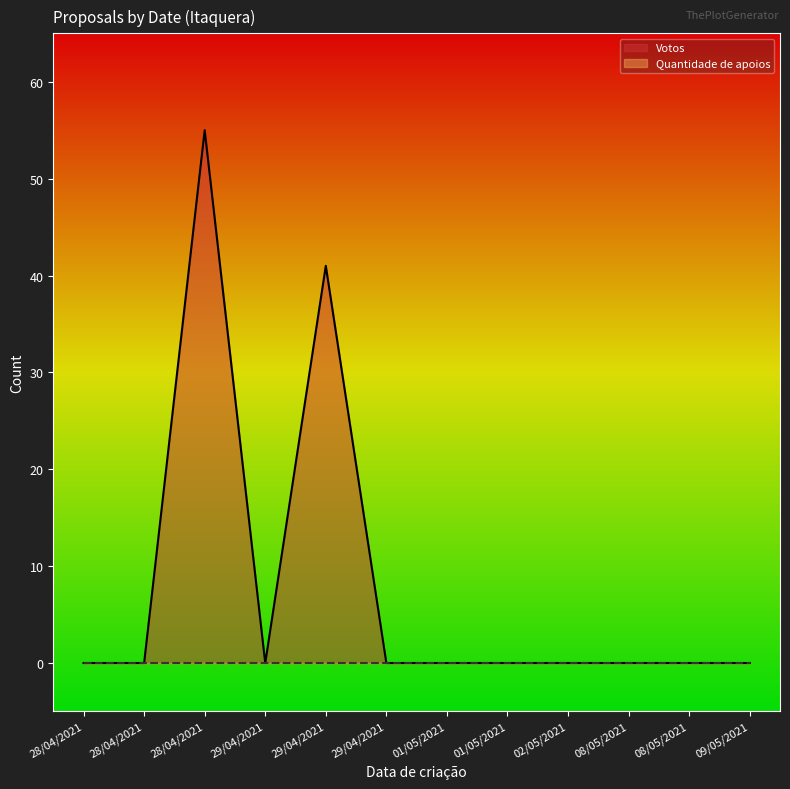

Count the number of values greater than 0.

2